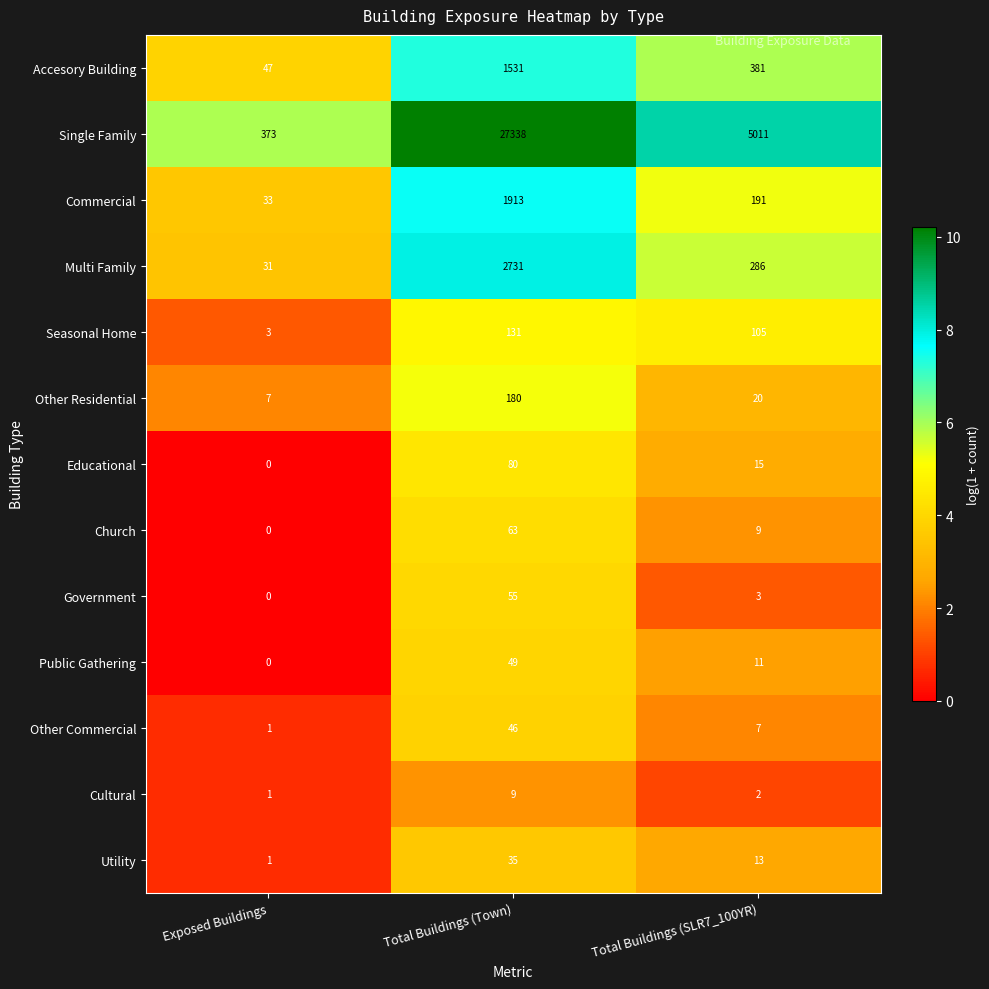

List the series in order of their peak value, highest first.

Single Family, Multi Family, Commercial, Accesory Building, Other Residential, Seasonal Home, Educational, Church, Government, Public Gathering, Other Commercial, Utility, Cultural